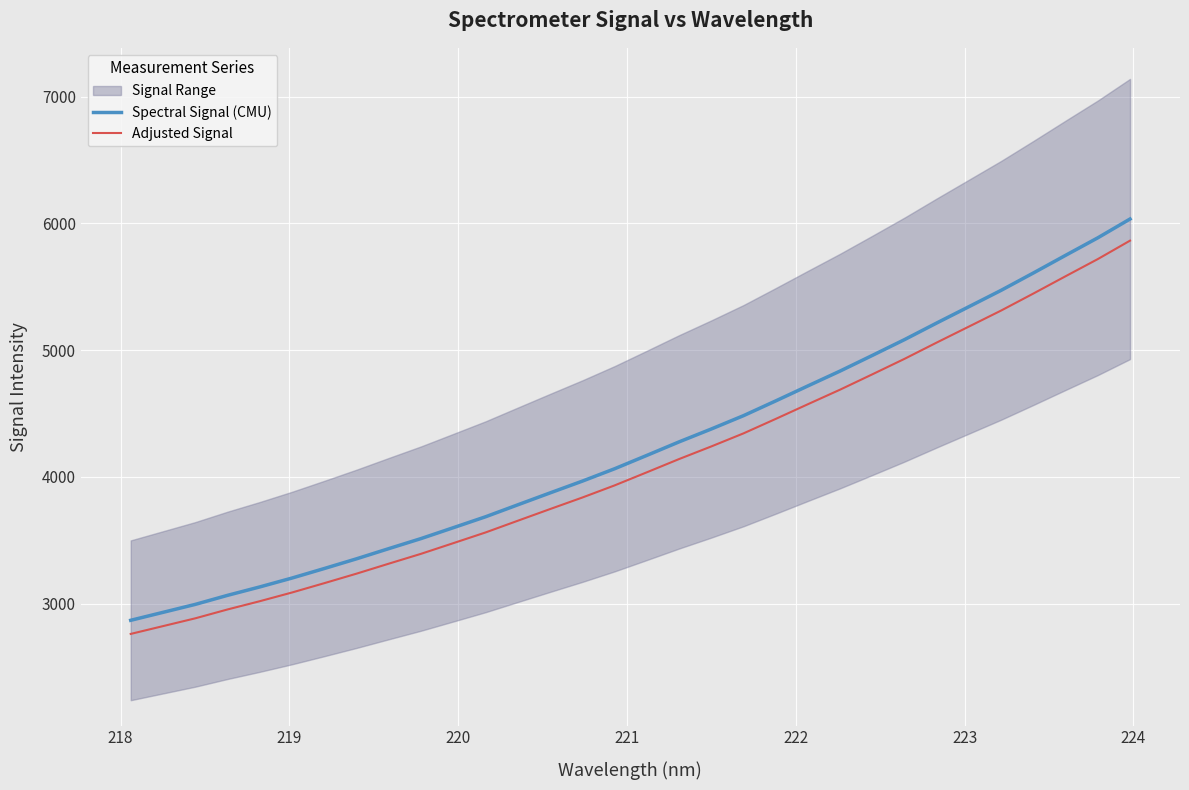

Reading right to left, extract all data points from this chart.

Spectral Signal (CMU): 6035.2	5886.9	5748.9	5609.6	5472.9	5343.9	5215.2	5084.0	4959.2	4835.9	4718.6	4600.2	4483.7	4378.4	4276.8	4170.2	4064.7	3967.2	3874.4	3780.5	3686.2	3600.0	3514.2	3434.9	3354.5	3277.8	3202.8	3132.6	3066.1	2994.7	2932.0	2869.2
Adjusted Signal: 5864.5	5719.2	5583.9	5447.5	5313.4	5187.0	5060.9	4932.3	4810.0	4689.2	4574.2	4458.2	4344.0	4240.9	4141.3	4036.8	3933.4	3837.9	3746.9	3654.9	3562.4	3478.0	3393.9	3316.2	3237.4	3162.3	3088.7	3019.9	2954.8	2884.8	2823.3	2761.8